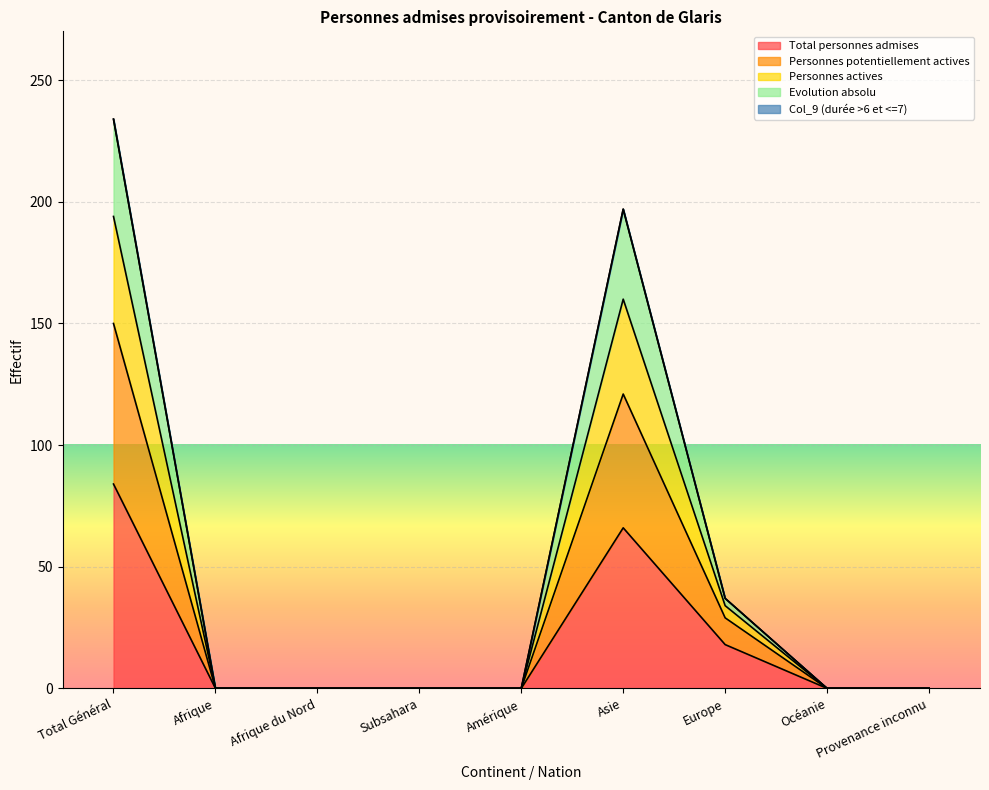

What is the sum of the Total personnes admises values at Océanie and Total Général?

84